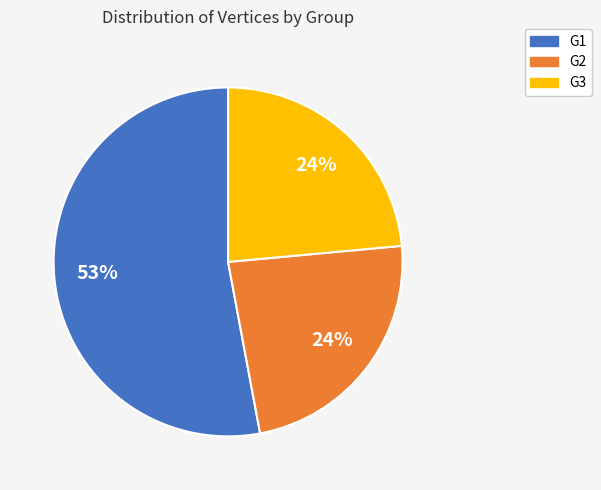

Combined, do G2 and G3 account for over 50%?

No